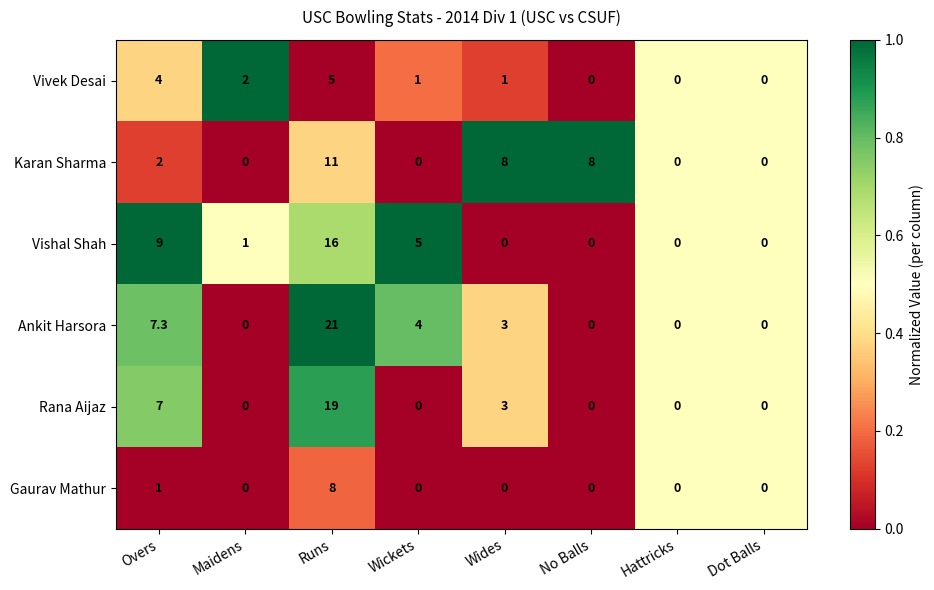

Count the number of categories in the chart.

8